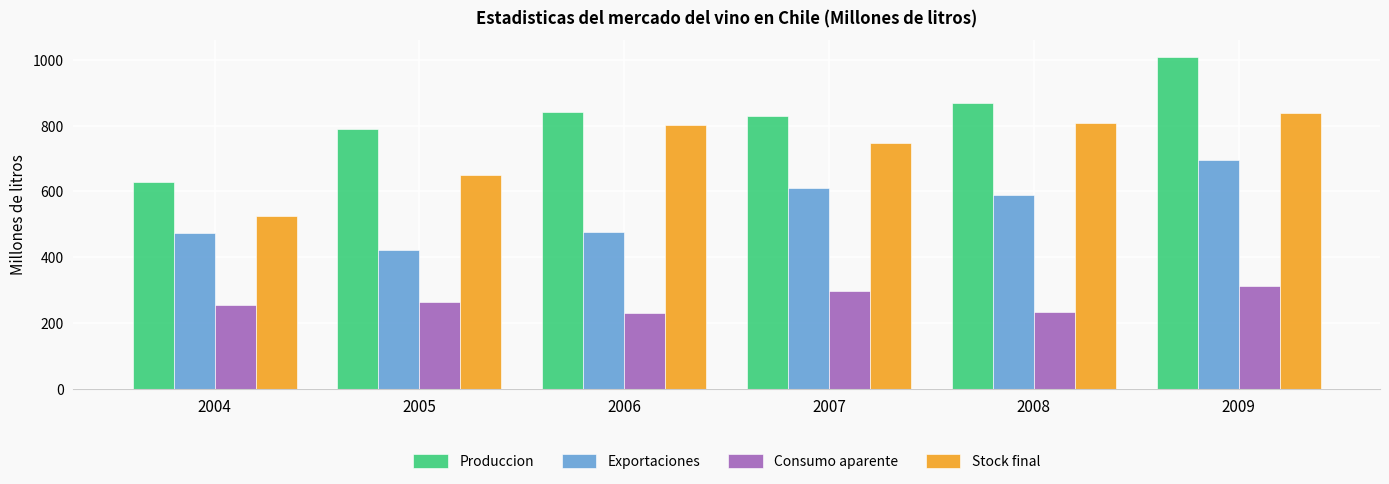

What is the spread (max minus min) of values at 2006?

612.0